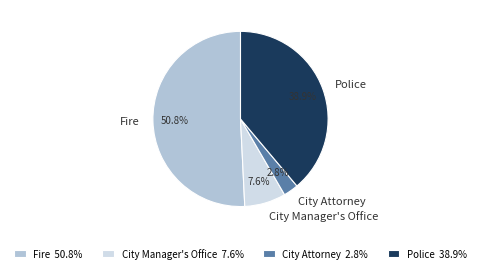

Is Fire the majority of the pie?

Yes